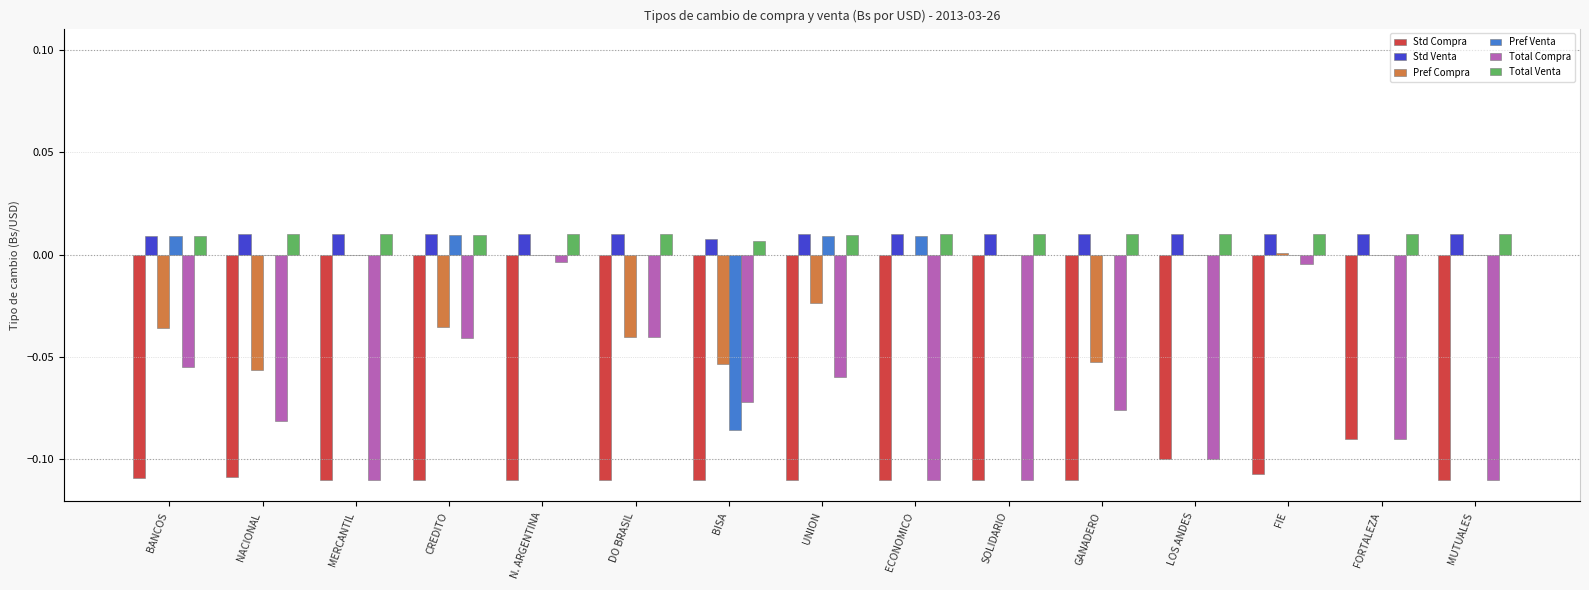

What is the label of the 5th bar from the right?

GANADERO